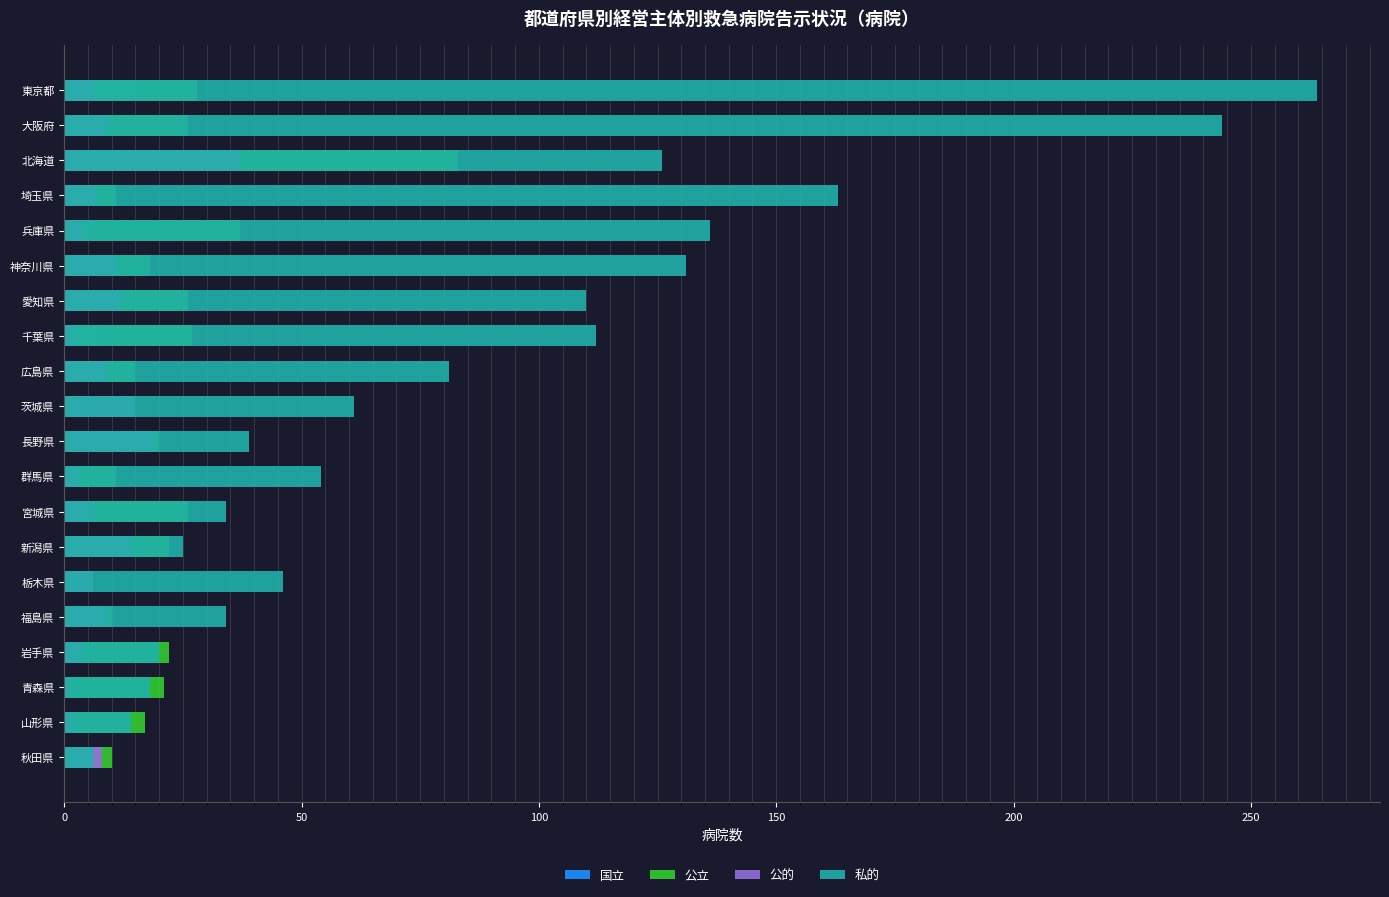

How many data points does each series have?

20